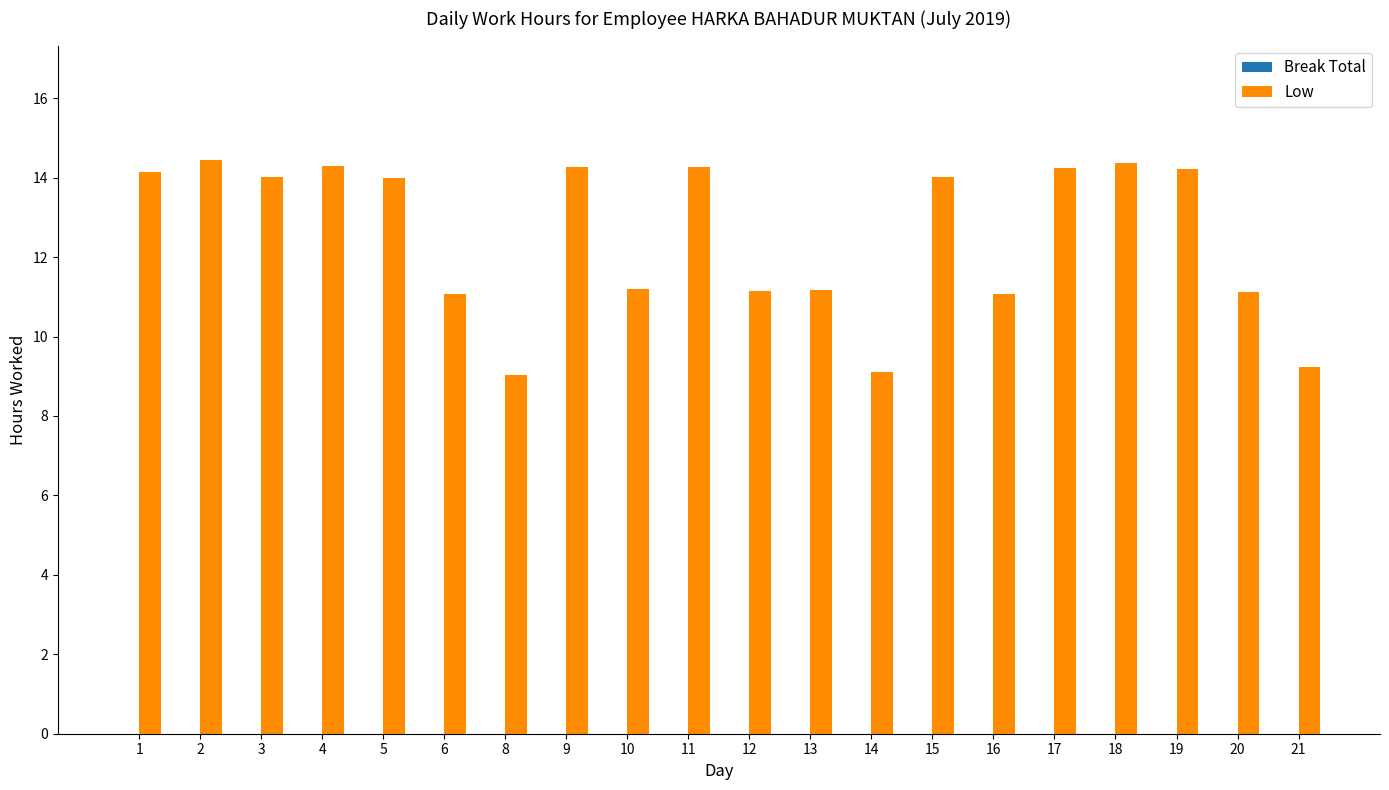

What is the ratio of the value at 1 to the value at 17?

1.0